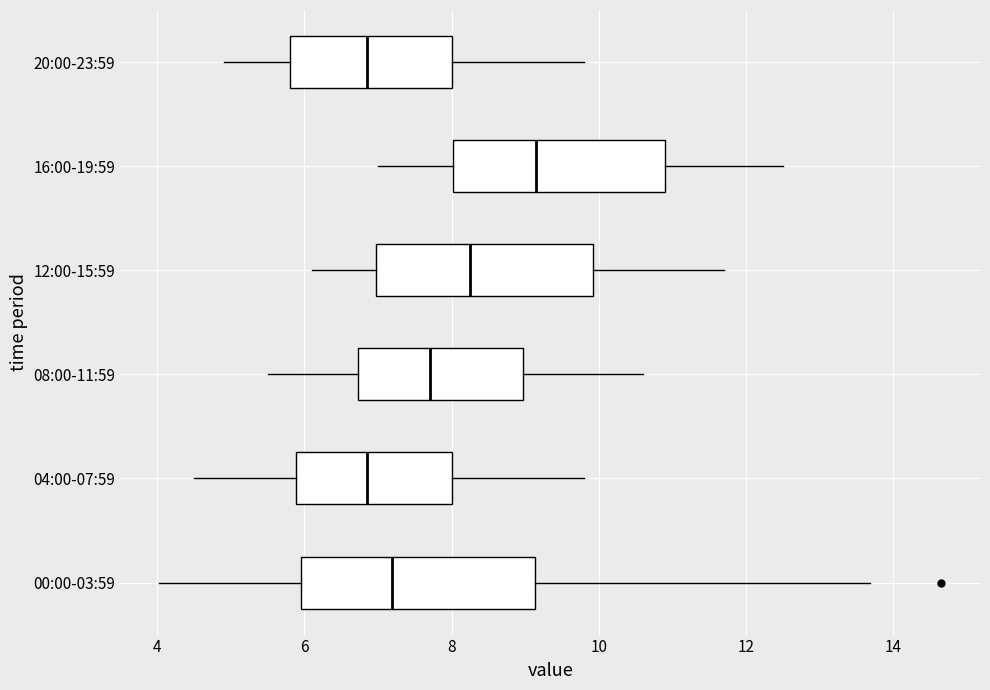

Comparing the boxes themselves (not the whiskers), which one is the widest?

00:00-03:59